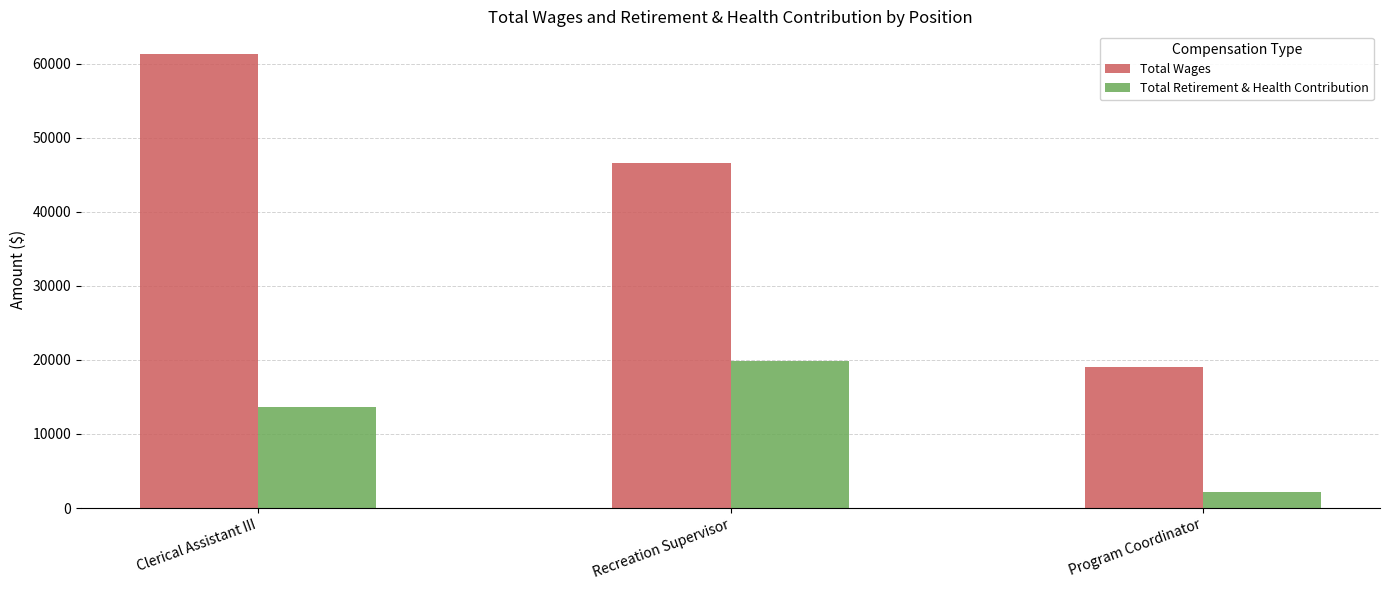

At which category is the sum across all series the highest?

Clerical Assistant III